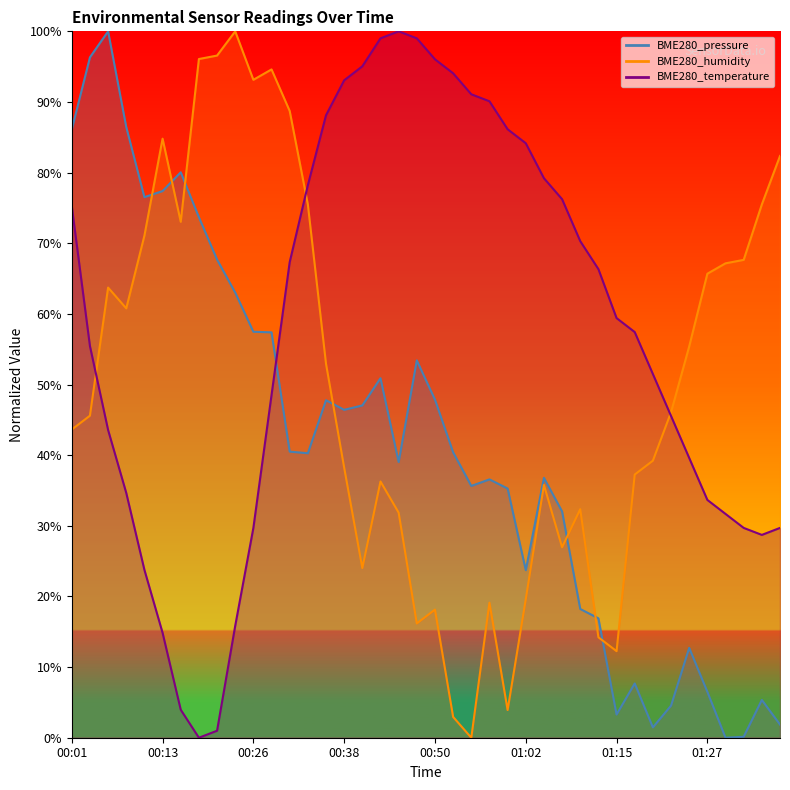

True or false: BME280_pressure has a value of 100.0 at 00:06.

True